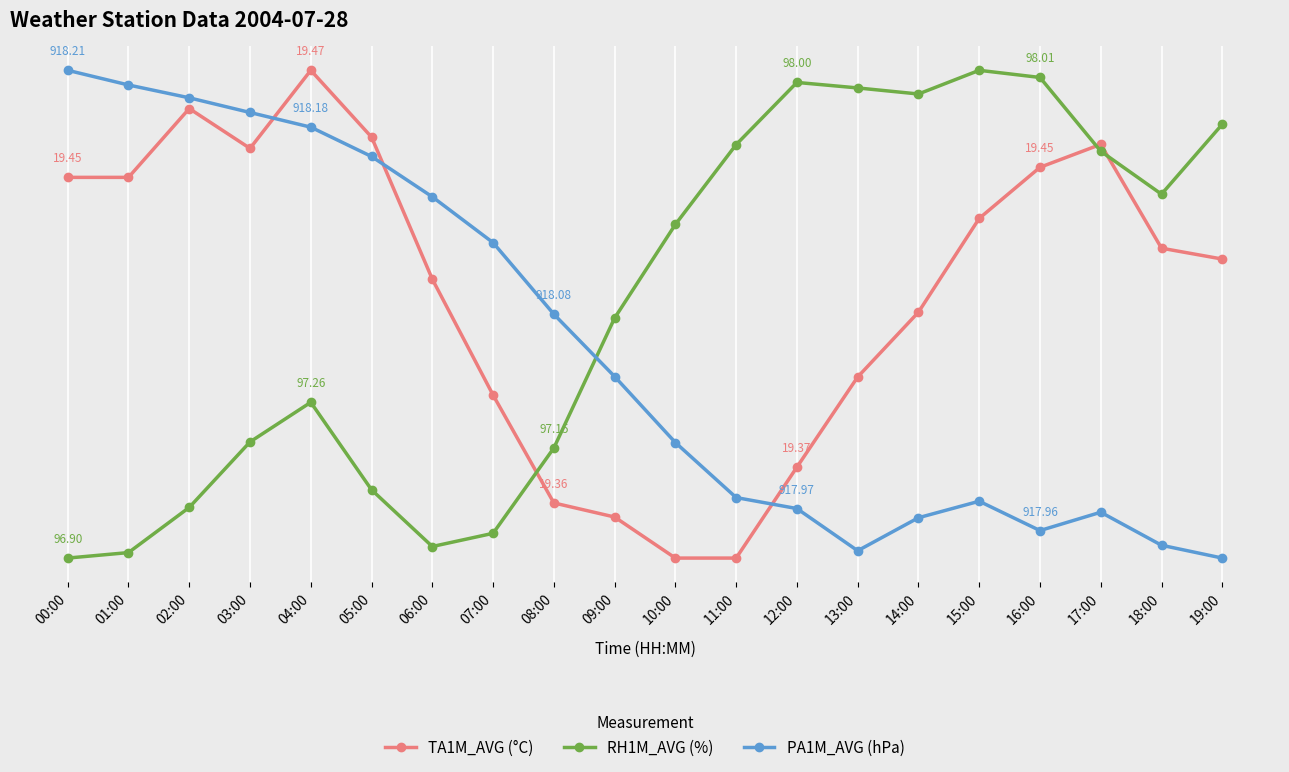

What is the value of the TA1M_AVG (°C) point at the 10th from the left?

0.1